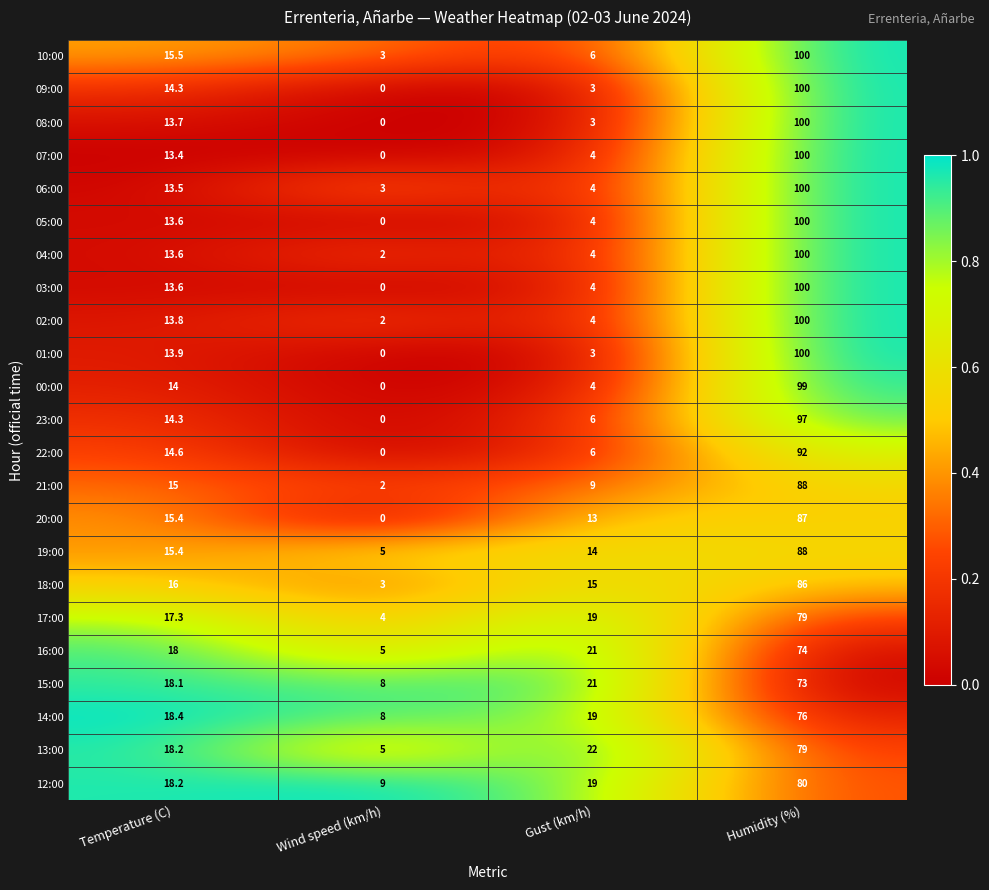

Read the 19:00 value at Humidity (%).

88.0